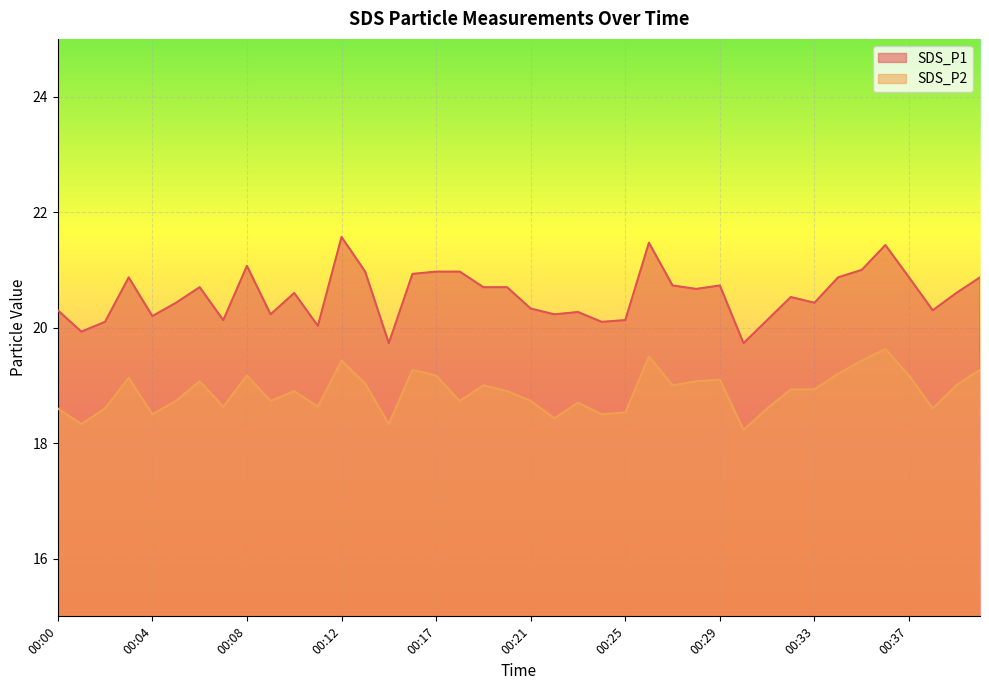

What is the value of the SDS_P1 point at the 38th from the left?

20.3